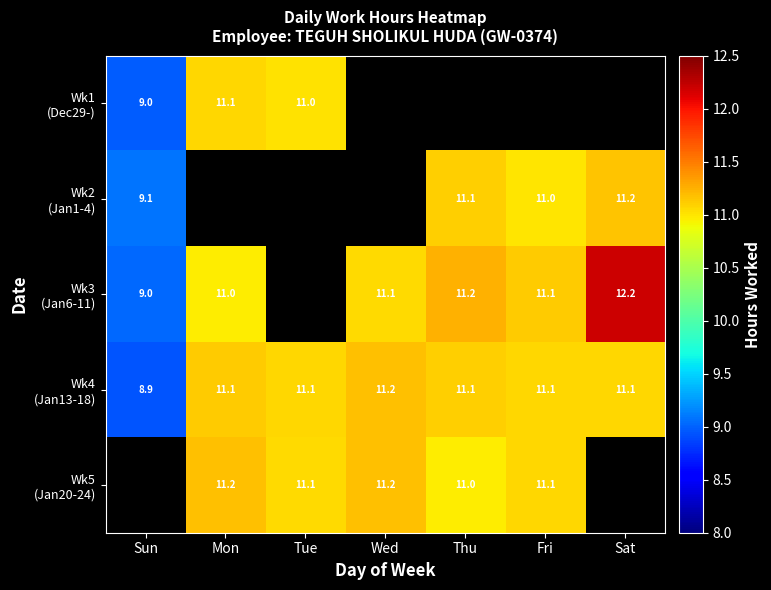

Which series changed the most between Wed and Sat?

Wk3 (Jan6-11)